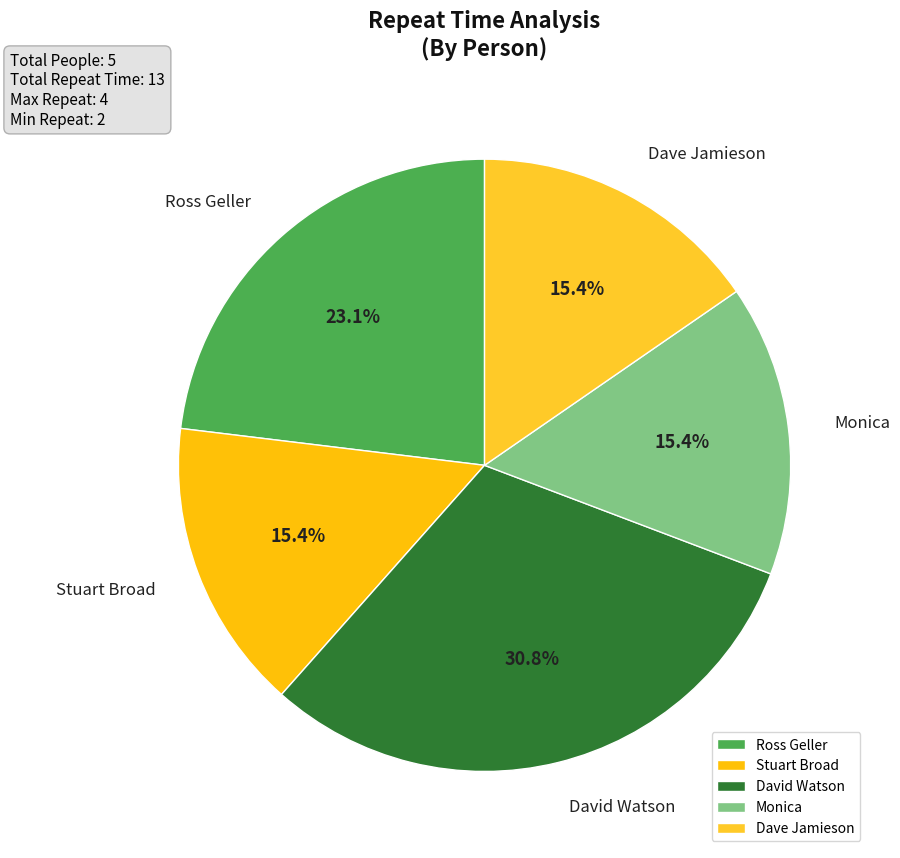

Does Ross Geller represent more than half of the total?

No